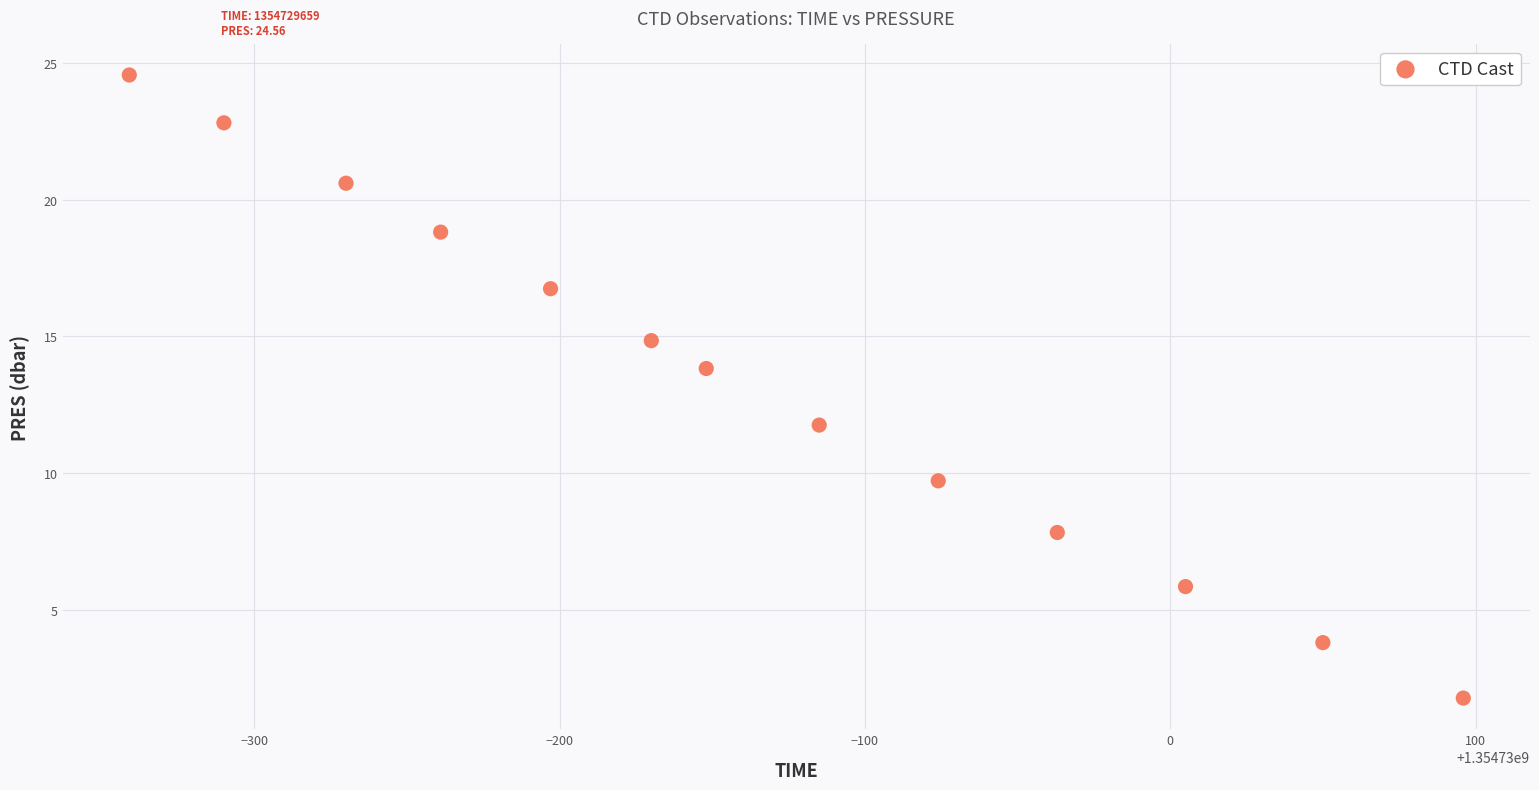

What is the range of X values (max minus min)?

437.0